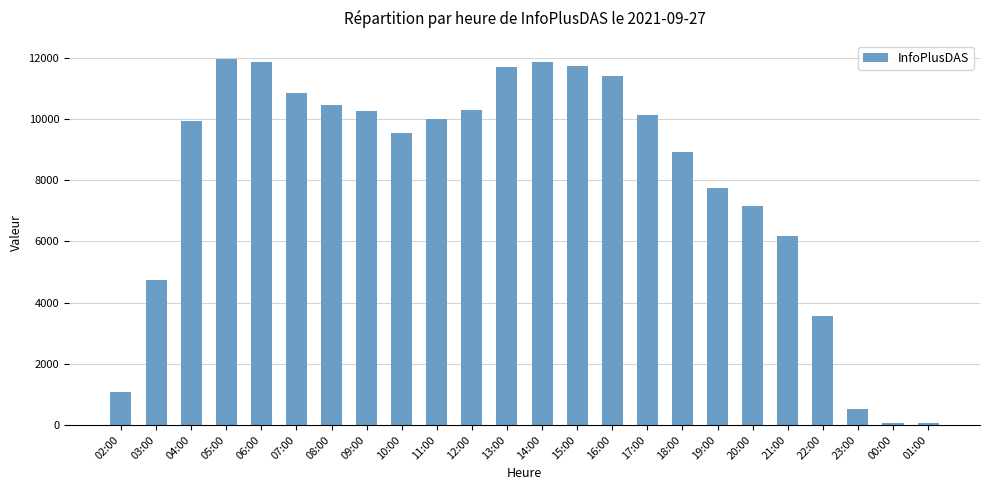

At which label is the value closest to 6011?

21:00